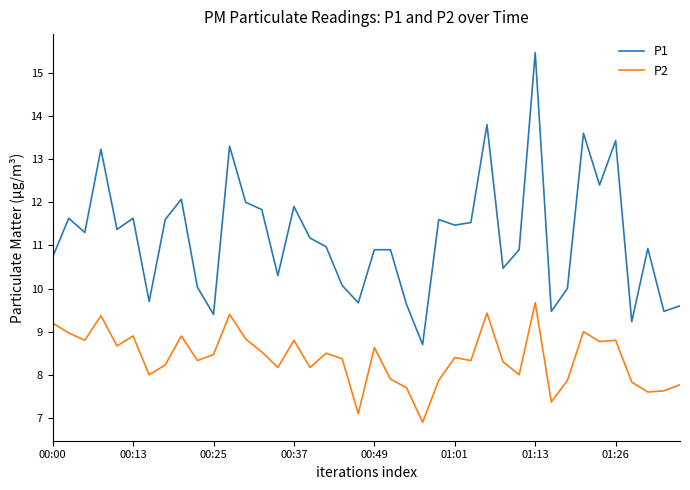

What is the minimum value shown in the chart?

6.9